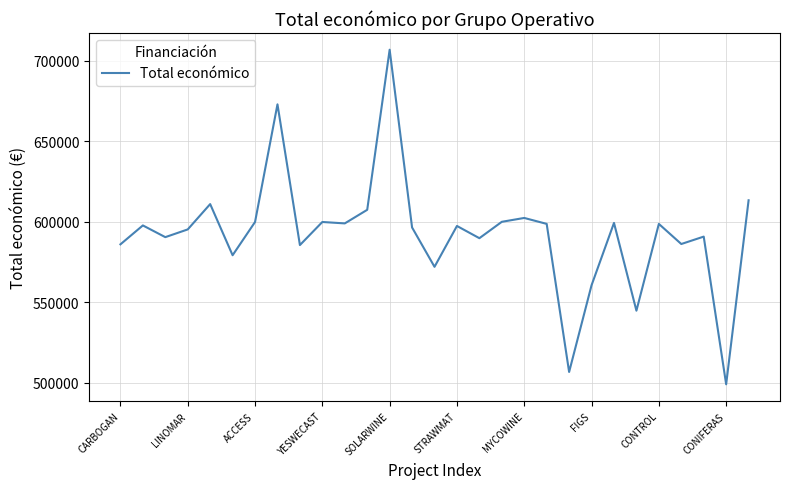

What is the greatest value displayed?

706697.0